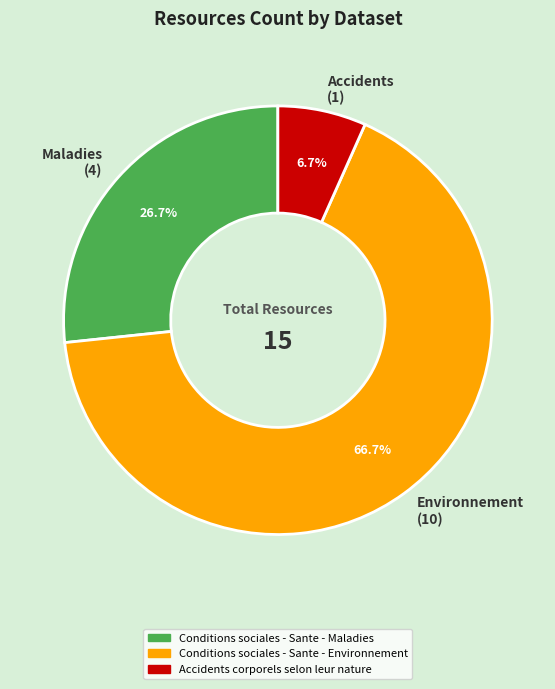

Combined, do Maladies (4) and Environnement (10) account for over 50%?

Yes